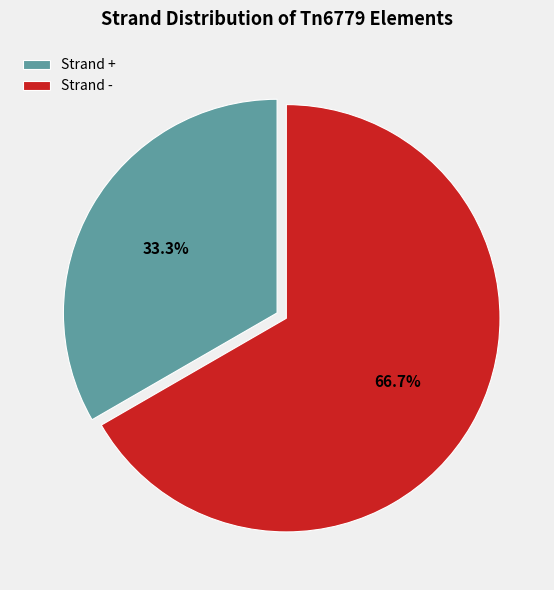

Which slice is the smallest?

Strand +